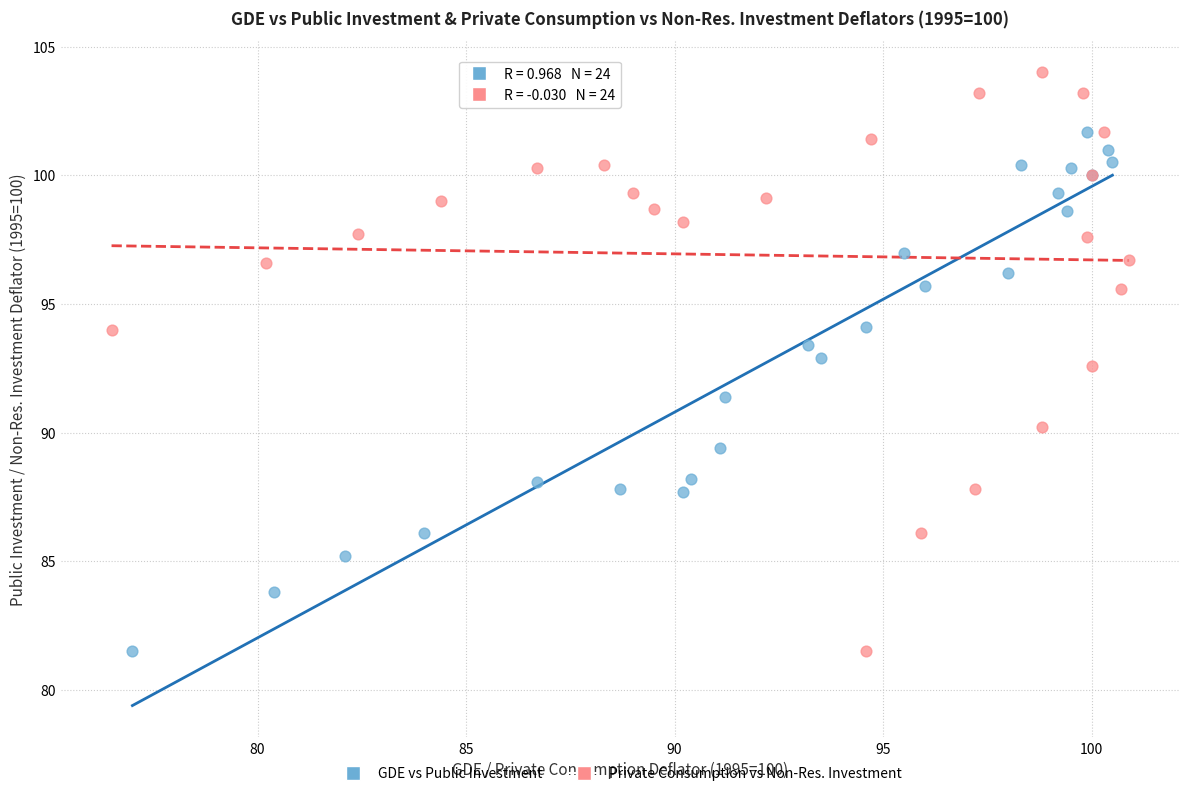

Which series has the largest Y range (max minus min)?

Private Consumption vs Non-Res. Investment